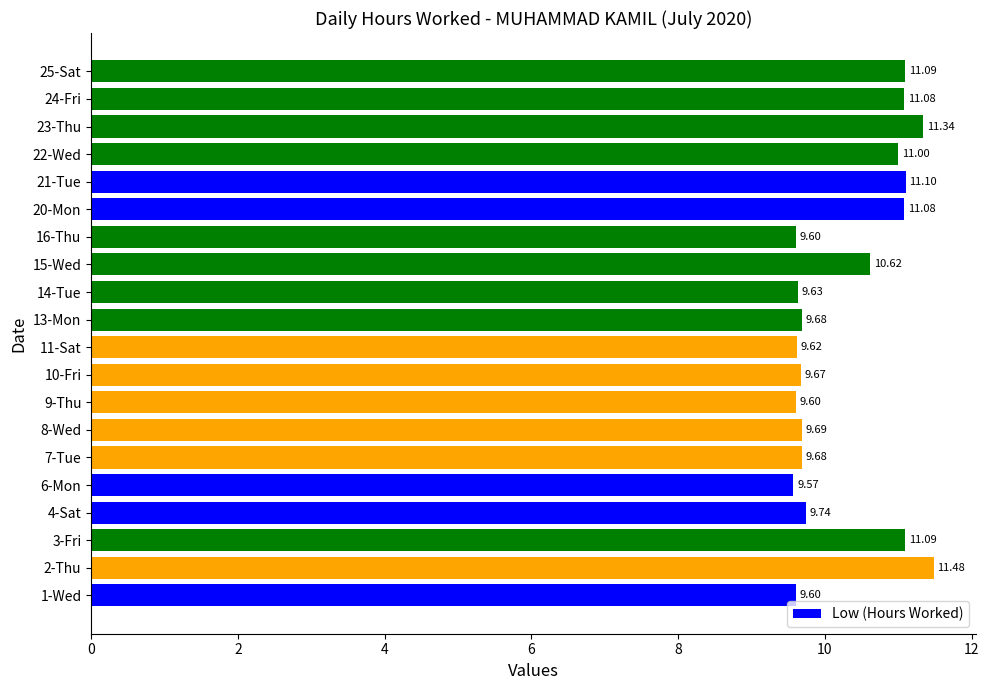

Approximately how many times larger is the value at 16-Thu compared to 22-Wed?

0.9